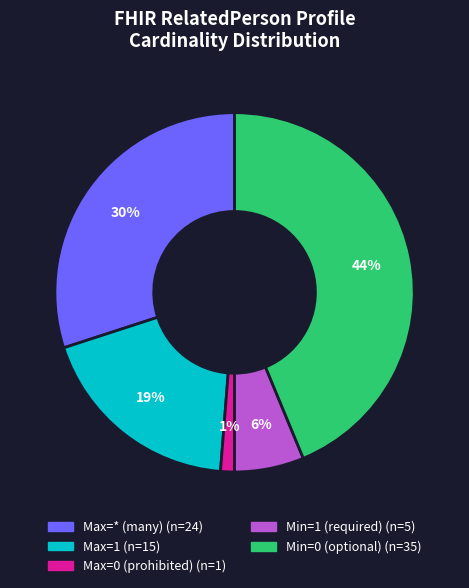

To the nearest percent, what is the average slice percentage?

20%